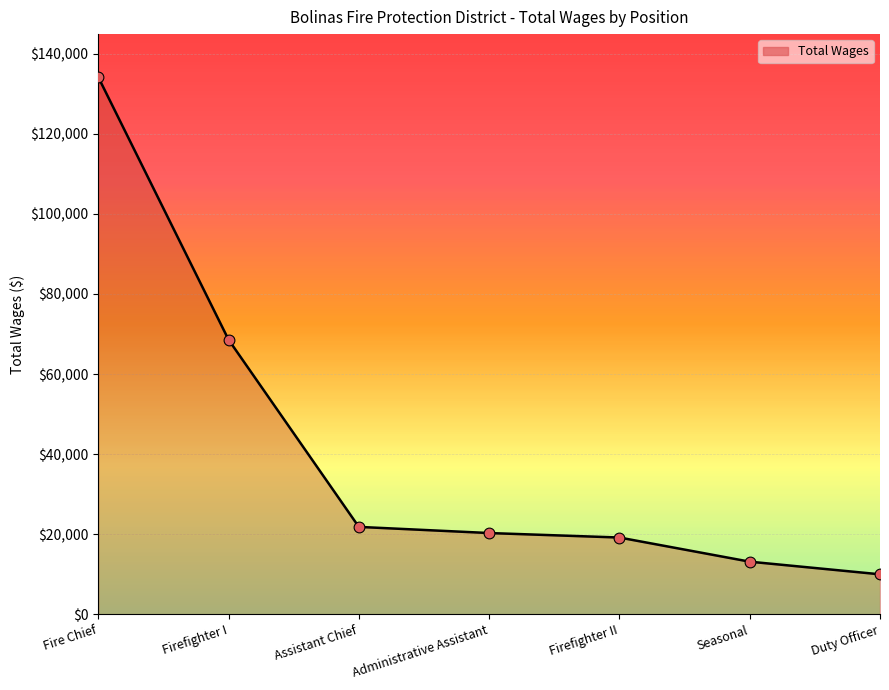

What is the ratio of the value at Seasonal to the value at Fire Chief?

0.1